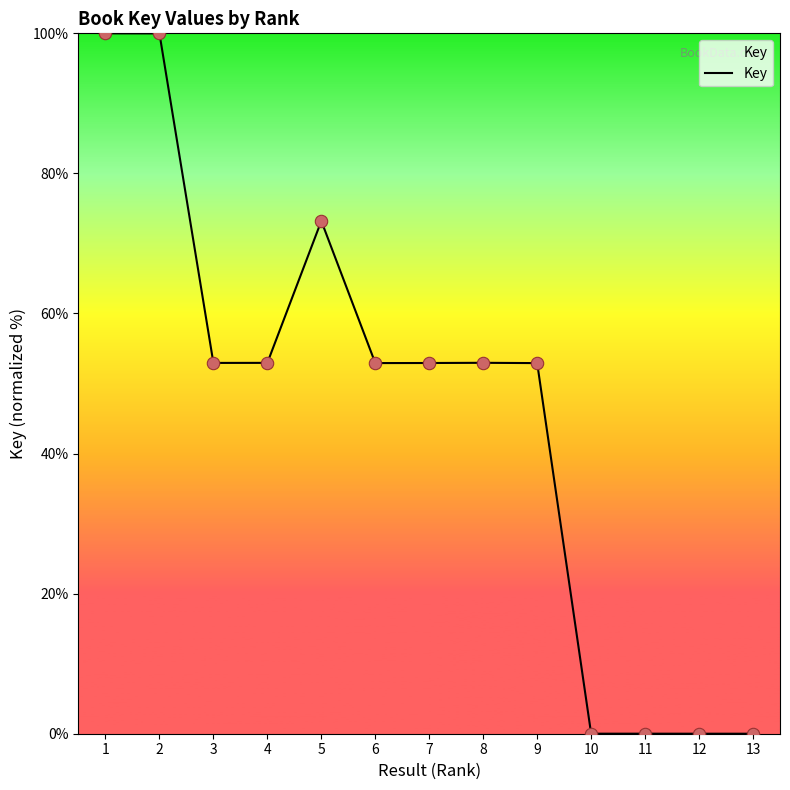

Which has a higher value, 12 or 9?

9